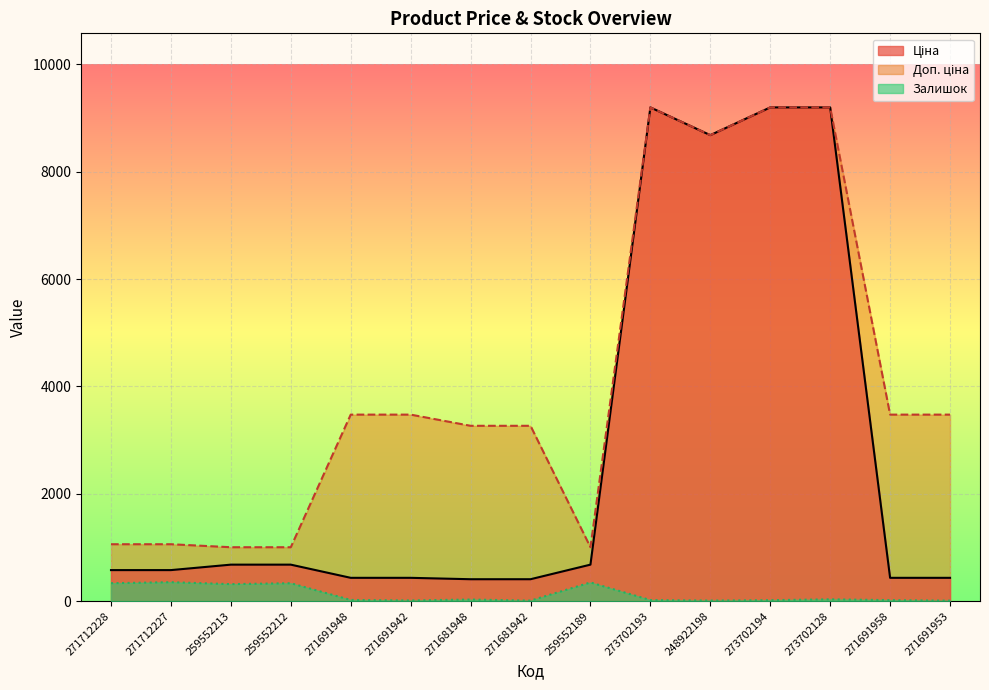

True or false: Залишок has more than 1 points higher than both neighbors.

True